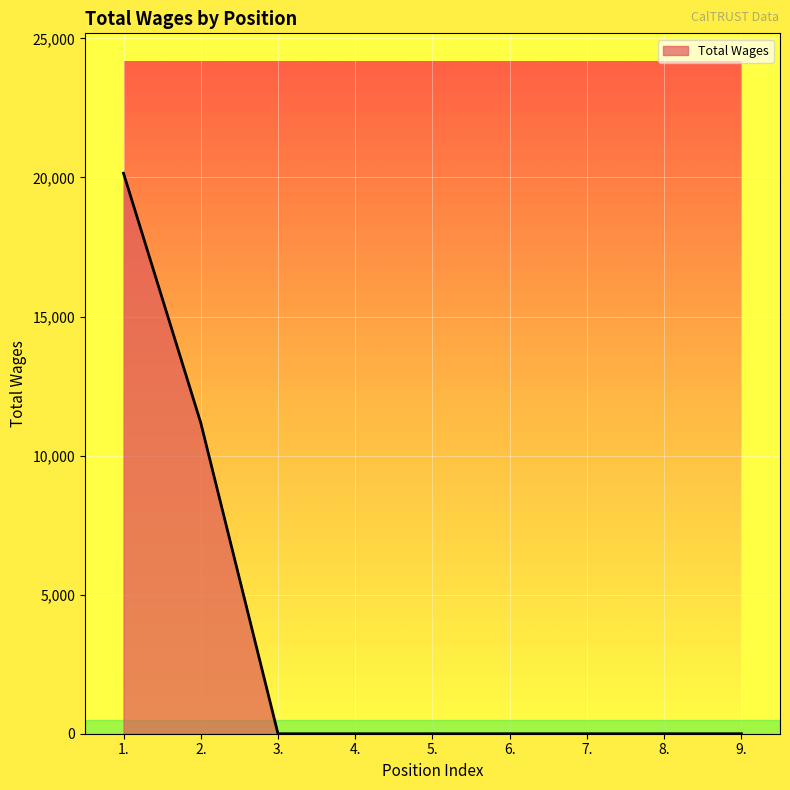

Is it true that the value at 5. is 0?

True